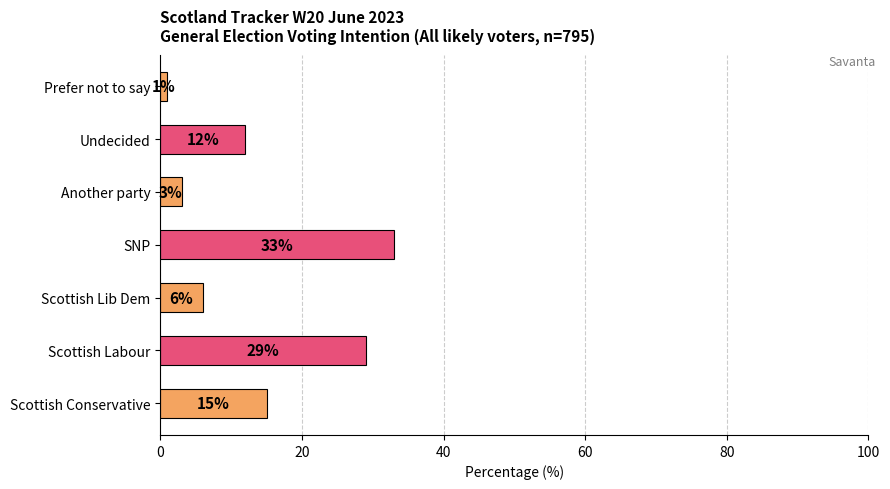

What is the change in value from Scottish Conservative to SNP?

+18.0